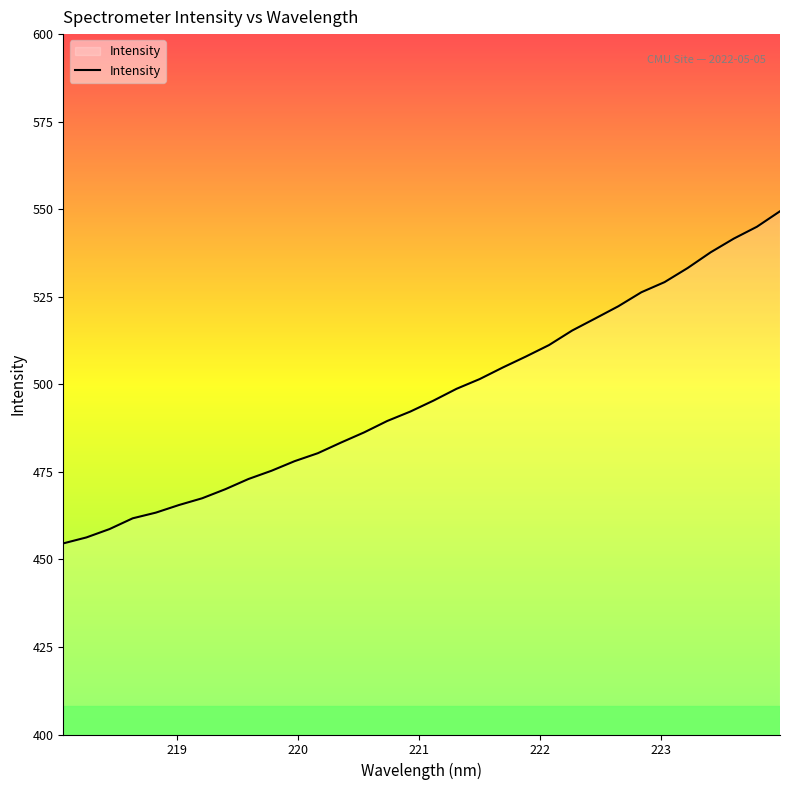

What is the minimum value shown in the chart?

454.6